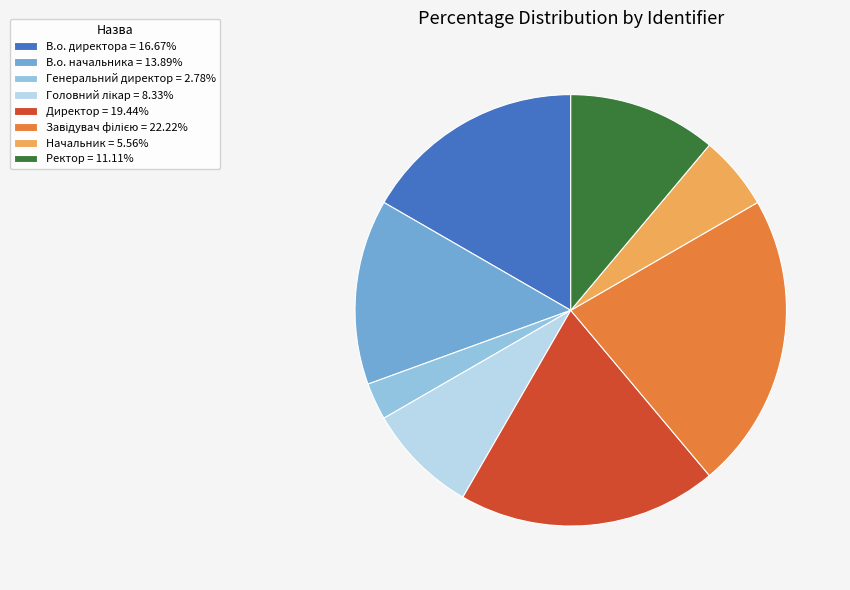

Is there a majority slice in this chart?

No